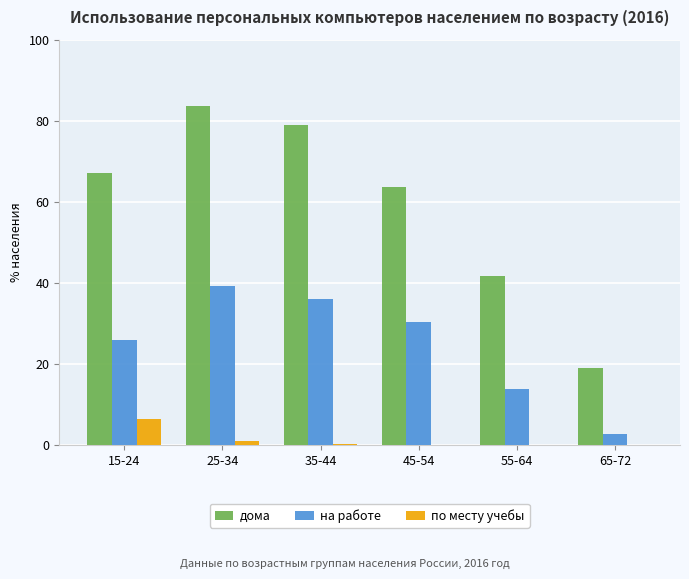

Read the дома value at 55-64.

41.6